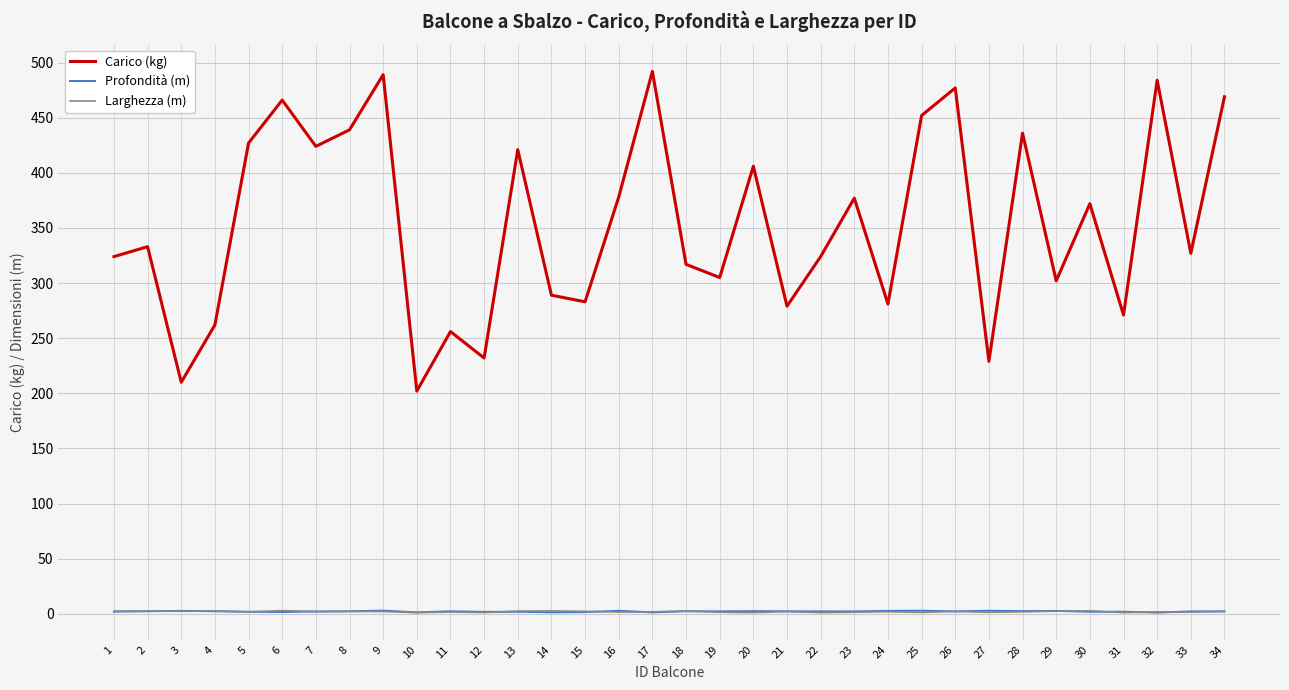

What is the minimum value shown in the chart?

1.1